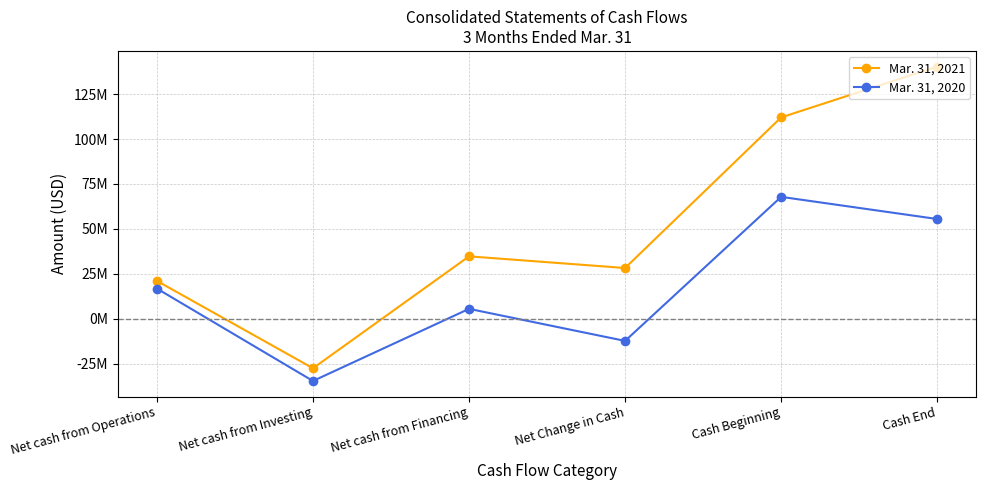

The Mar. 31, 2021 series shows 40251456 at Cash Beginning. True or false?

False